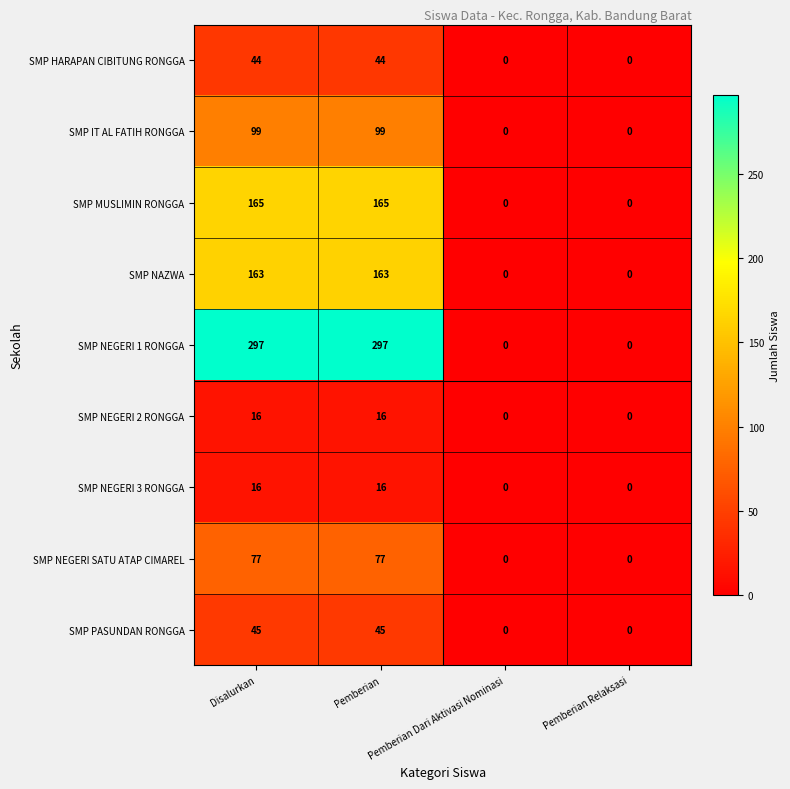

How many SMP HARAPAN CIBITUNG RONGGA values are between 0 and 44?

4